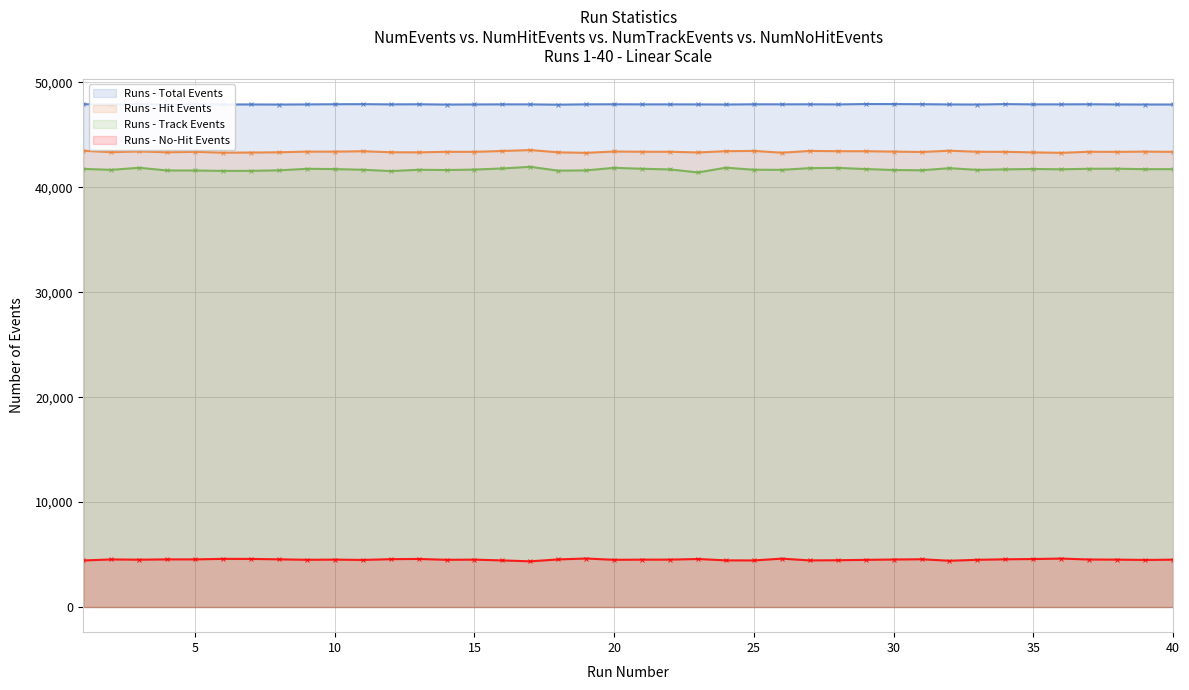

Which series has the largest range (max minus min)?

Runs - Track Events